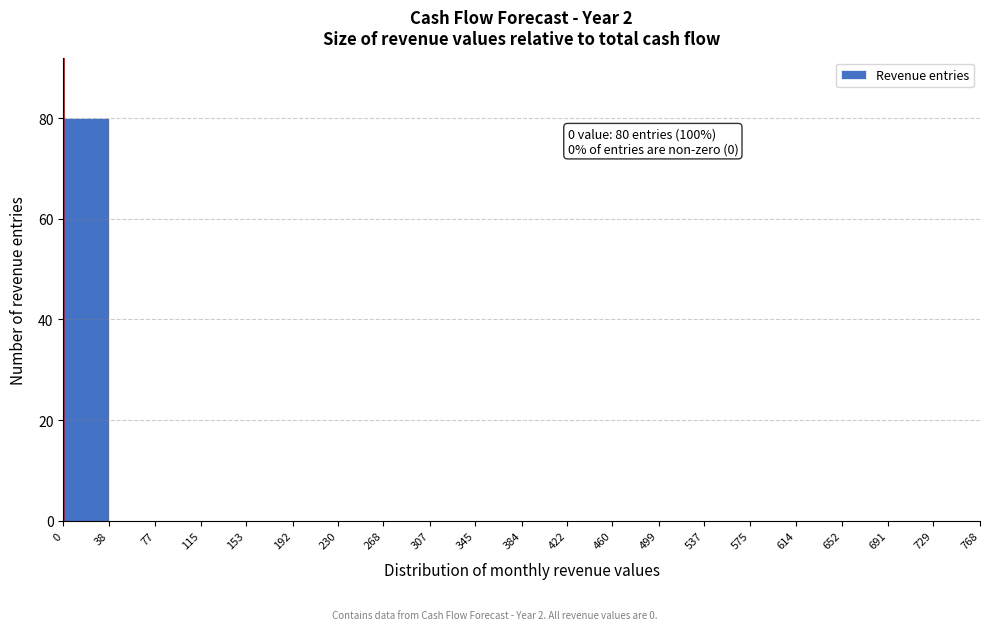

Over which range of the x-axis is the bar tallest?

0 to 38